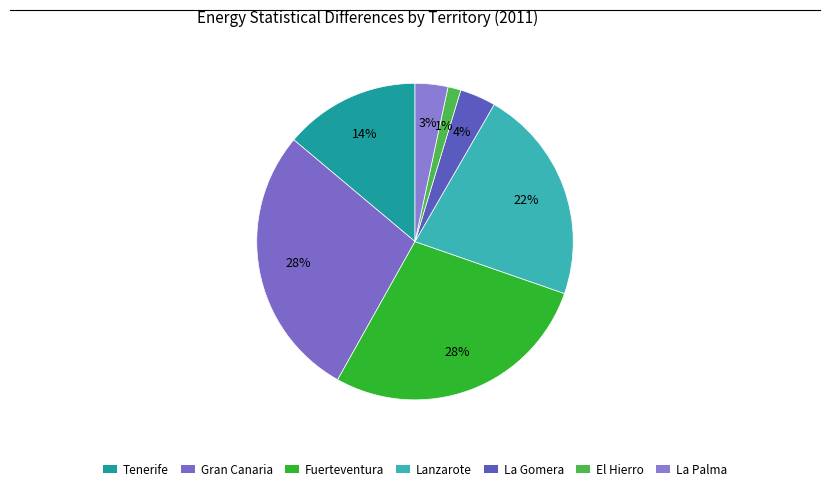

Is La Gomera the majority of the pie?

No